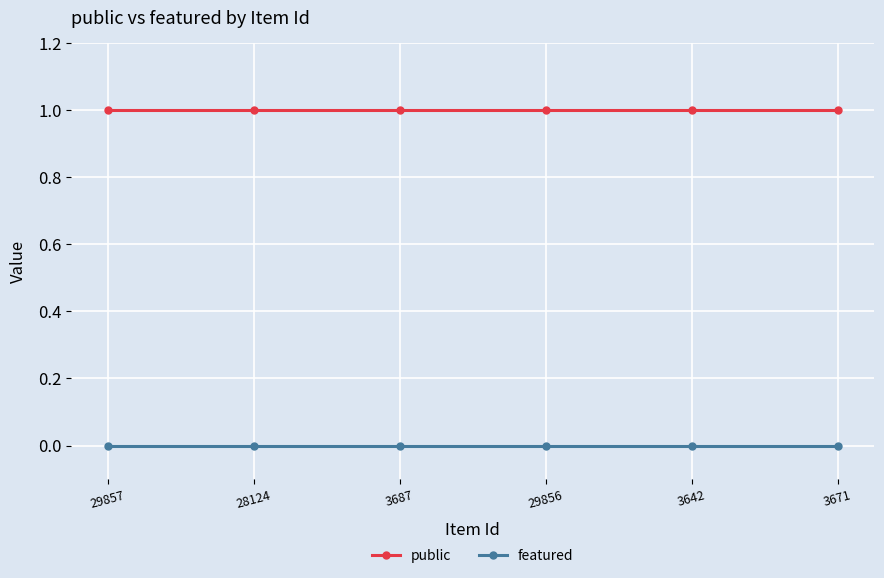

What is the spread (max minus min) of values at 3687?

1